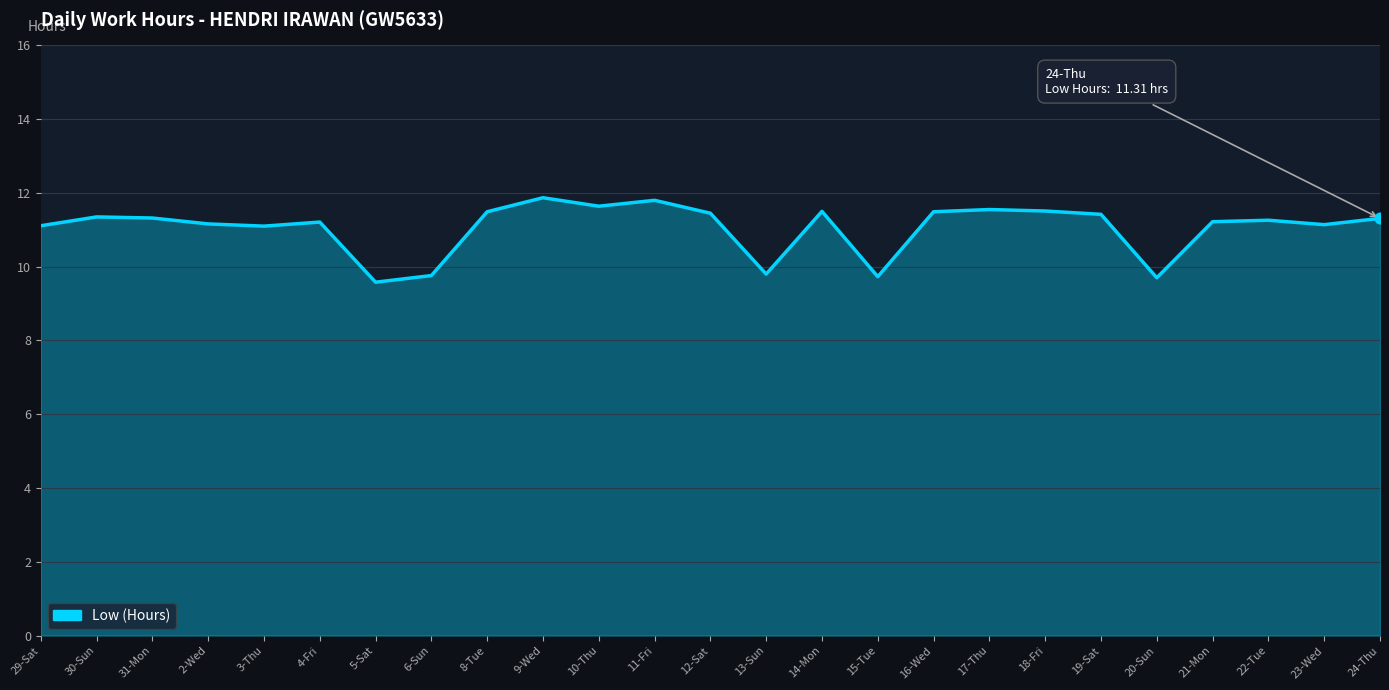

Approximately how many times larger is the value at 4-Fri compared to 5-Sat?

1.2